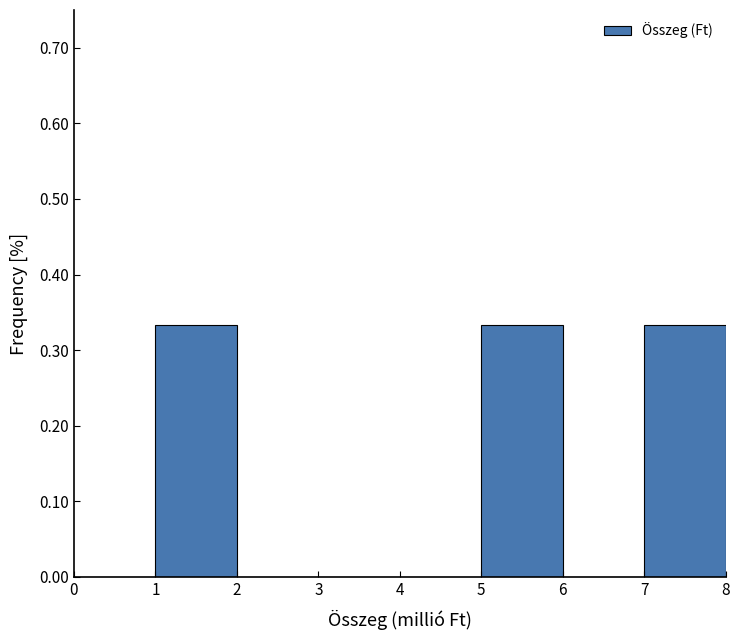

Reading left to right, list every bar in this chart as the range it spans on the x-axis followed by its height. The values are not printed on the chart, so give them approximately, as read against the axis.

0 to 1: 0
1 to 2: 0.33
2 to 3: 0
3 to 4: 0
4 to 5: 0
5 to 6: 0.33
6 to 7: 0
7 to 8: 0.33